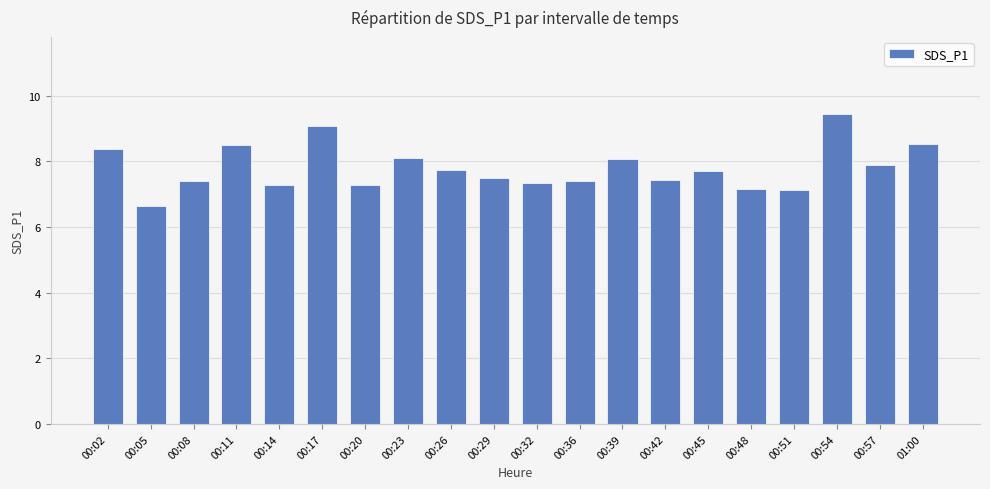

At which category does the chart reach its peak across all series?

00:54